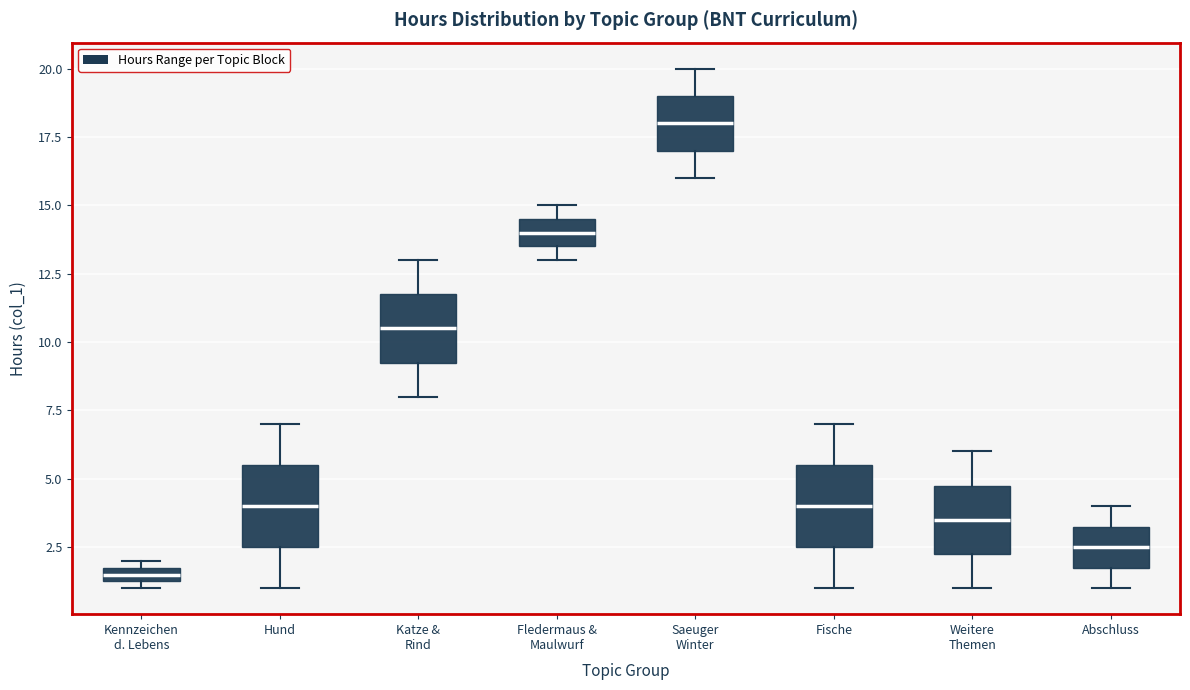

Where is the upper edge of the box for Hund on the y-axis? The values are not printed on the chart, so give them approximately, as read against the axis.

5.5